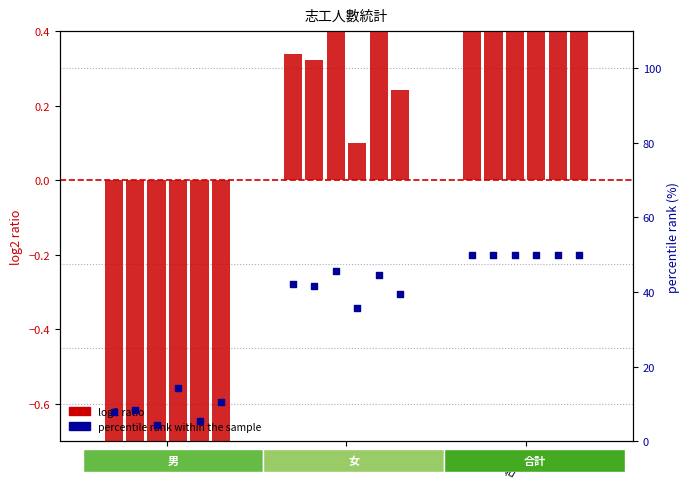

What is the total value across all series at 男?

5.7